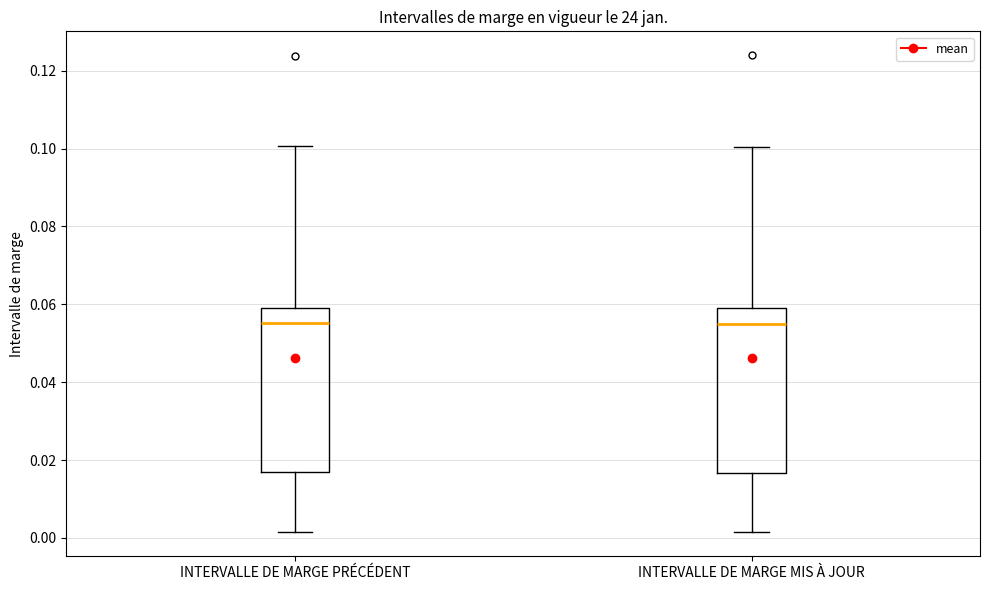

Reading left to right, transcribe this box plot: for each box, give where its median line is, the range the box spans, and where its two whiskers end, as read against the y-axis. The values are not printed on the chart, so give them approximately, as read against the axis.

INTERVALLE DE MARGE PRÉCÉDENT: median 0.056, box 0.016 to 0.060, whiskers 0.002 to 0.100
INTERVALLE DE MARGE MIS À JOUR: median 0.054, box 0.016 to 0.058, whiskers 0.002 to 0.100